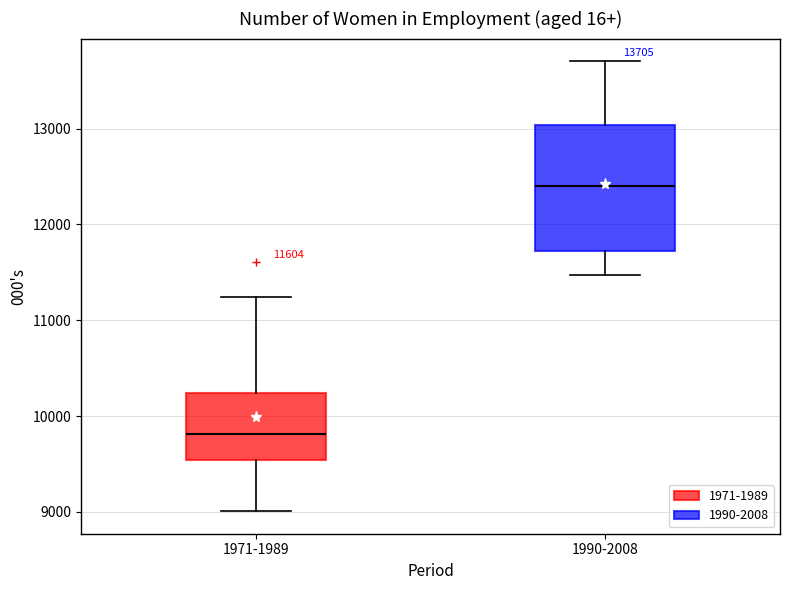

Which box is the tallest, from its lower edge to its upper edge?

1990-2008